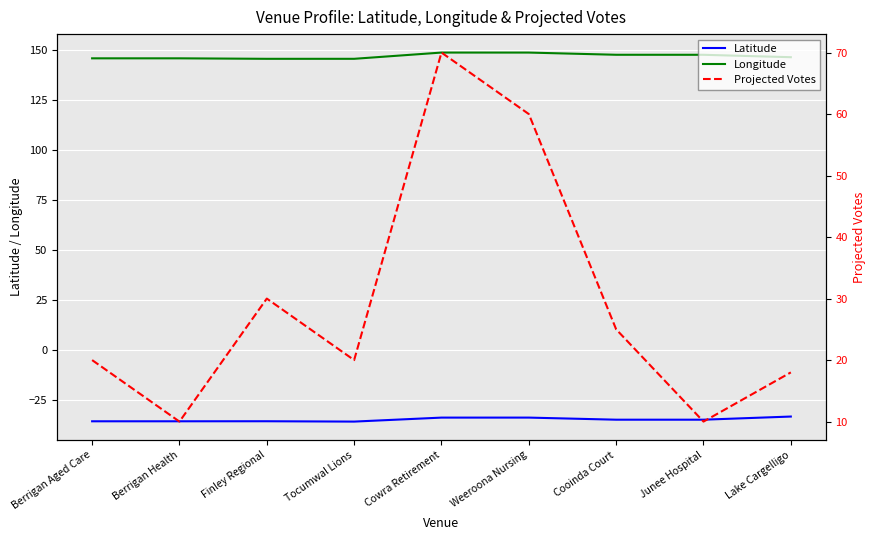

How many lines are shown in the chart?

3